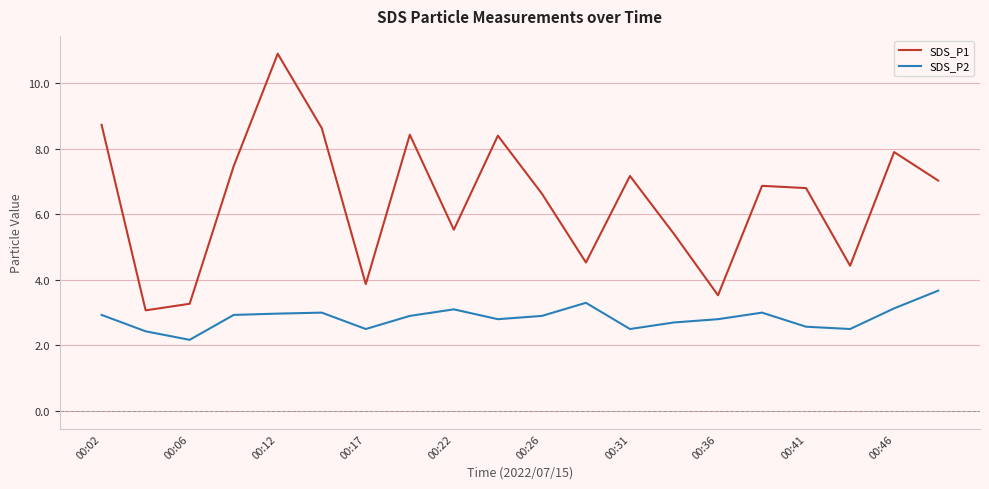

True or false: SDS_P2 and SDS_P1 intersect in this chart.

False